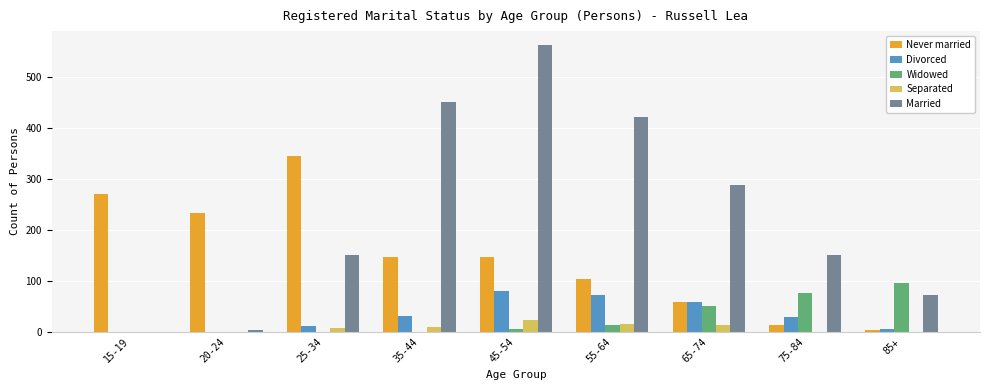

Which label corresponds to the largest value in the chart?

45-54